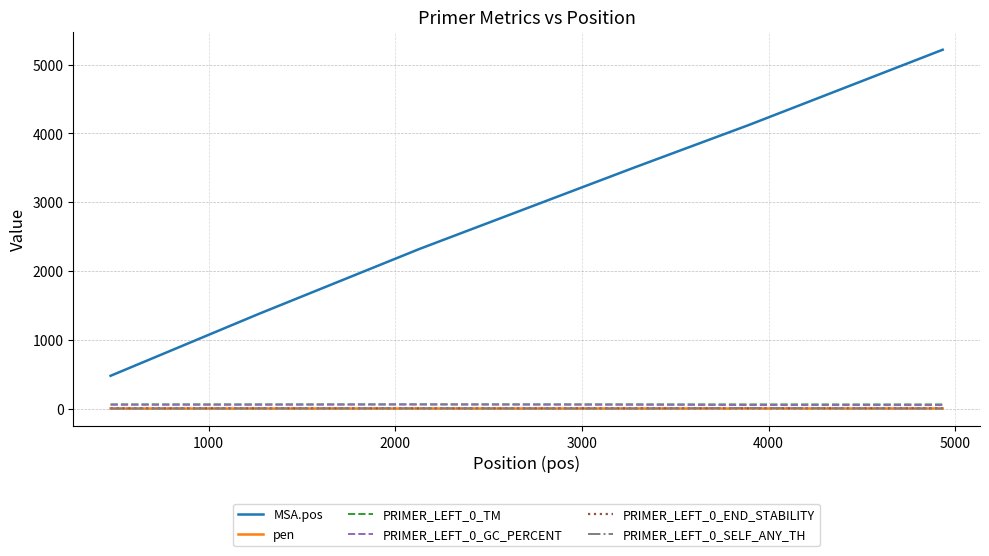

Which series has the widest spread of values?

MSA.pos